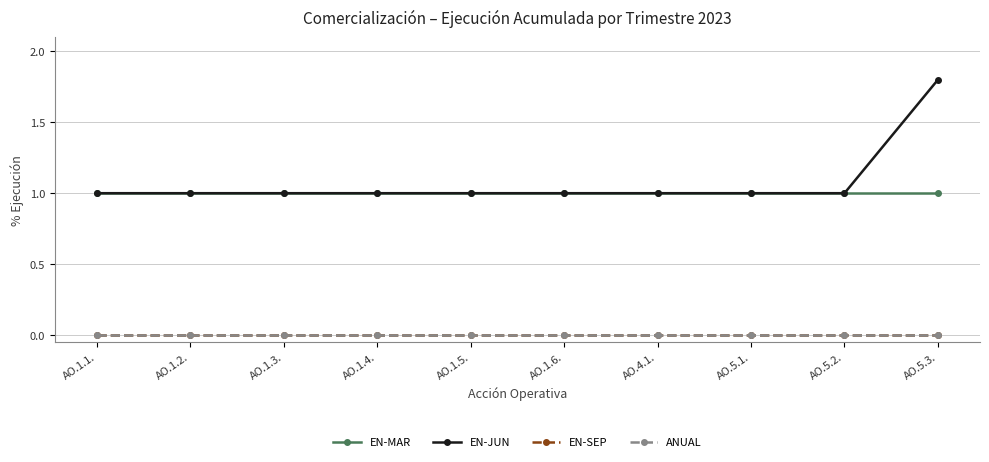

Is this an area chart (filled region under the line)?

No